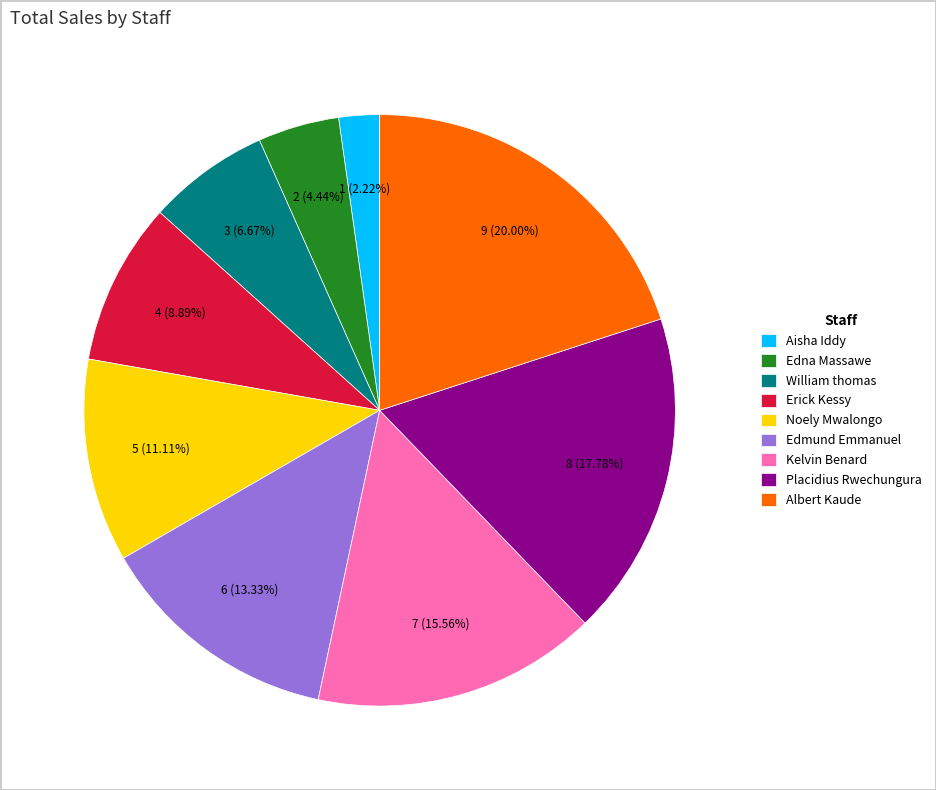

To the nearest percent, what is the average slice percentage?

11%